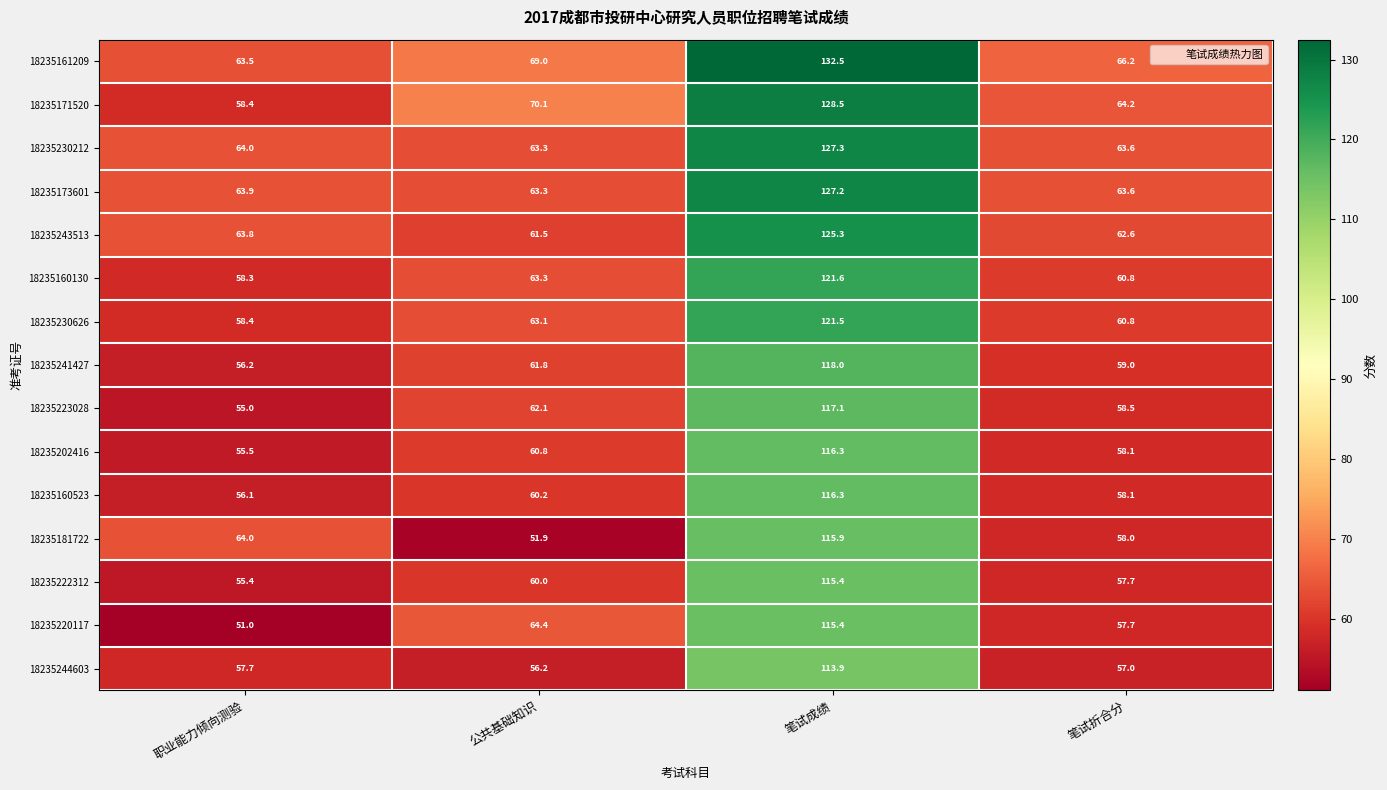

What is the approximate value of 18235243513 at 公共基础知识?

61.5